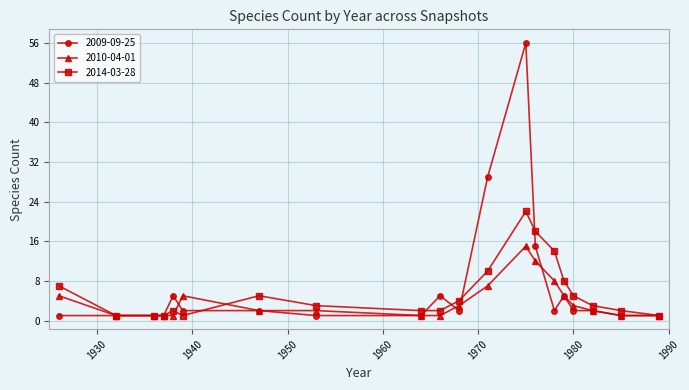

At how many categories does at least one series exceed 13?

4